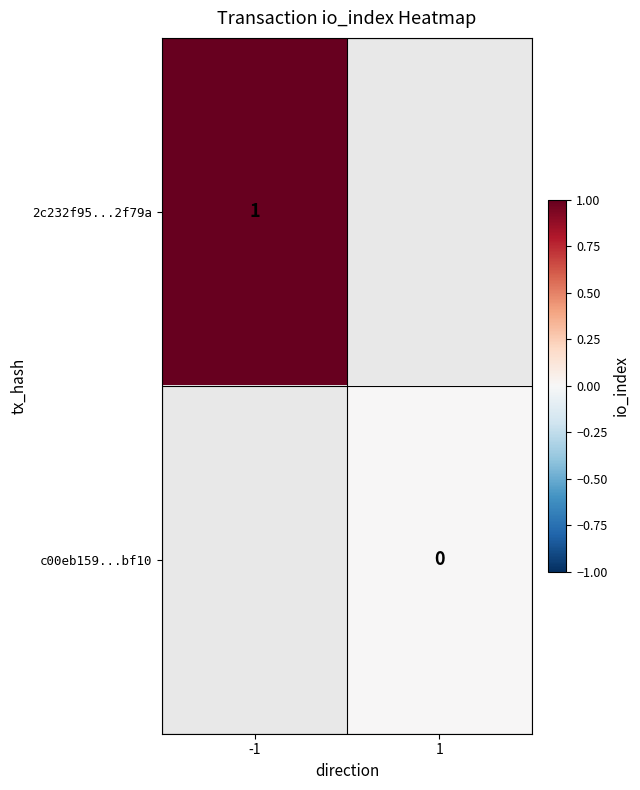

The 2c232f95...2f79a series shows 0 at -1. True or false?

False